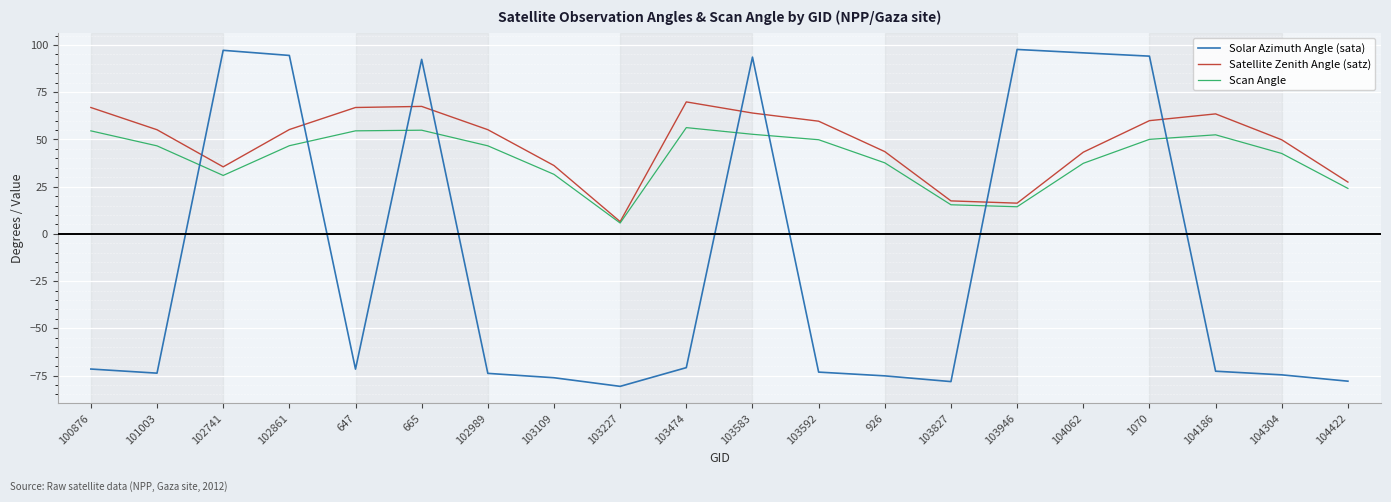

Is it true that Solar Azimuth Angle (sata) equals -75.2 at 926?

True